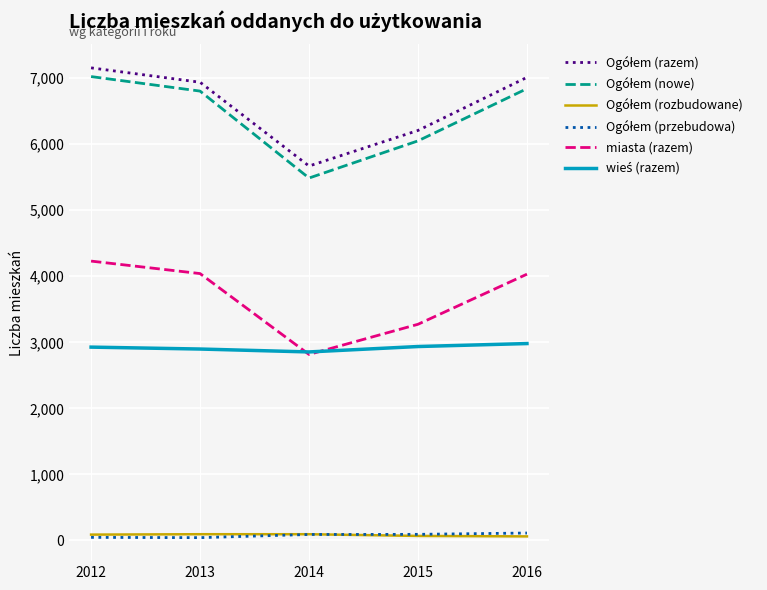

The miasta (razem) series shows 1913 at 2012. True or false?

False